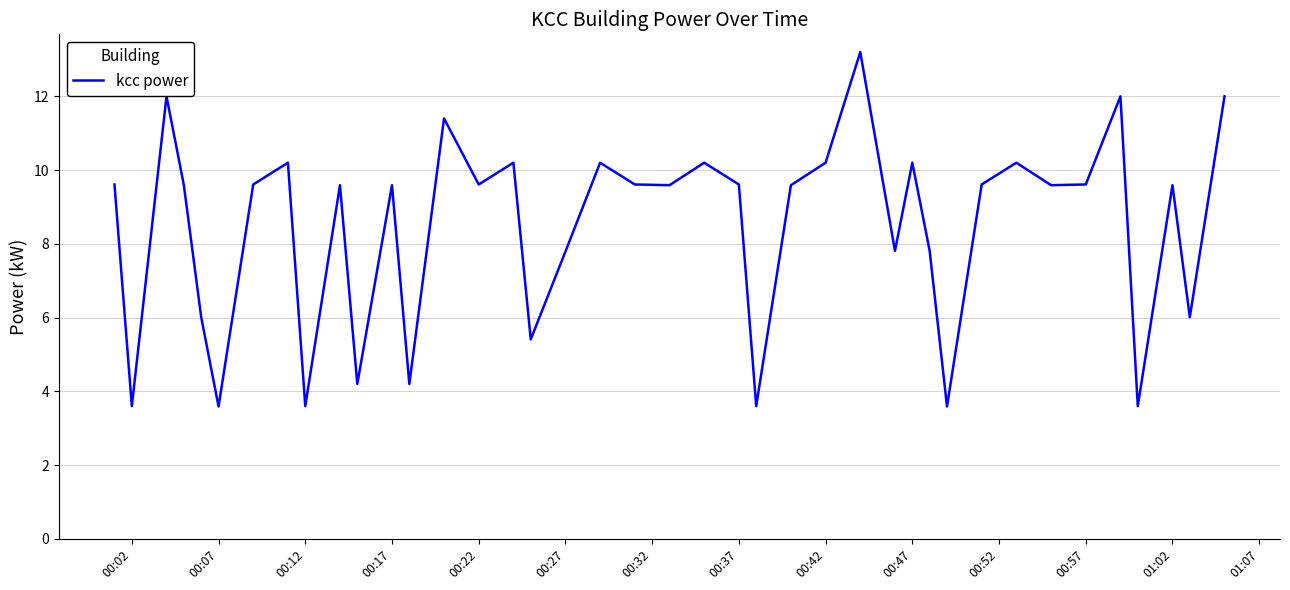

What is the difference between the maximum and minimum values?

9.6